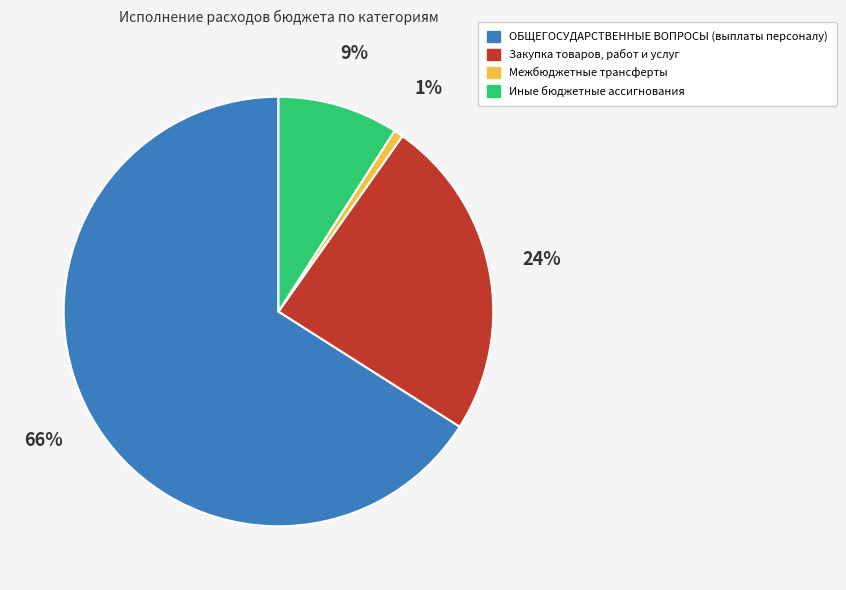

To the nearest percent, what is the difference between the Закупка товаров, работ и услуг and ОБЩЕГОСУДАРСТВЕННЫЕ ВОПРОСЫ (выплаты персоналу) slice percentages?

42%